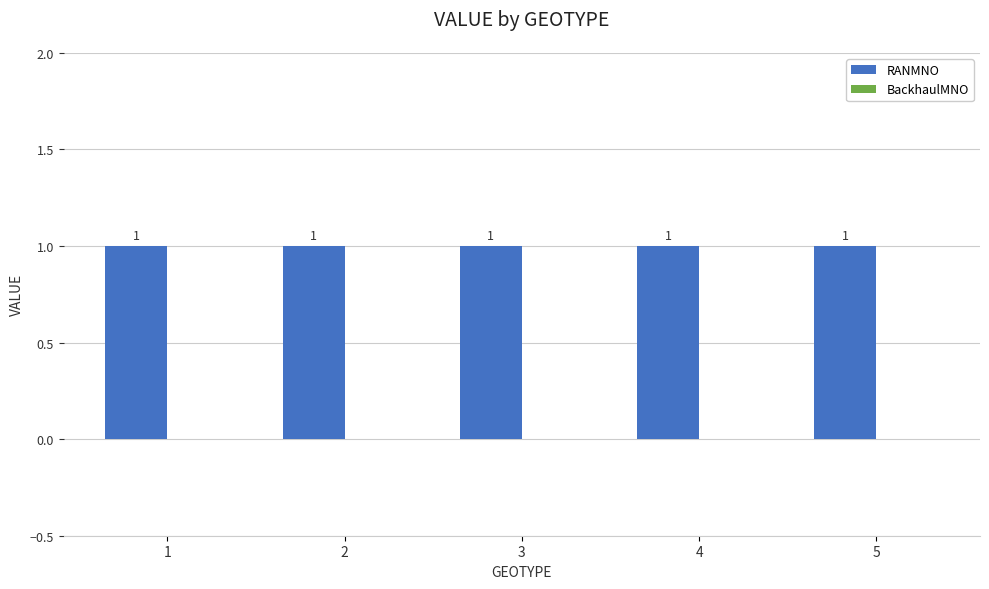

Are the bars grouped side by side (vs. stacked)?

Yes